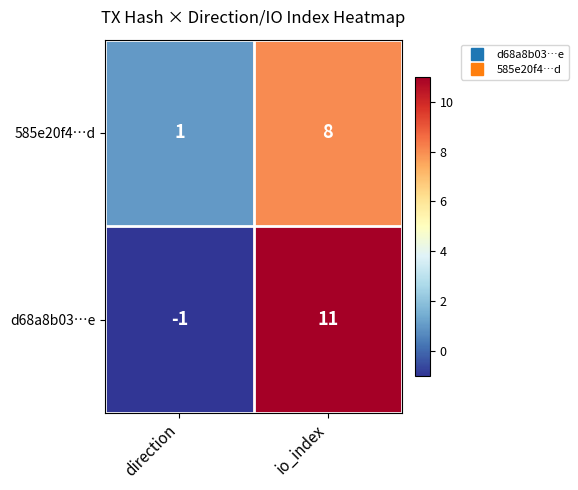

How many distinct data groups are displayed?

2